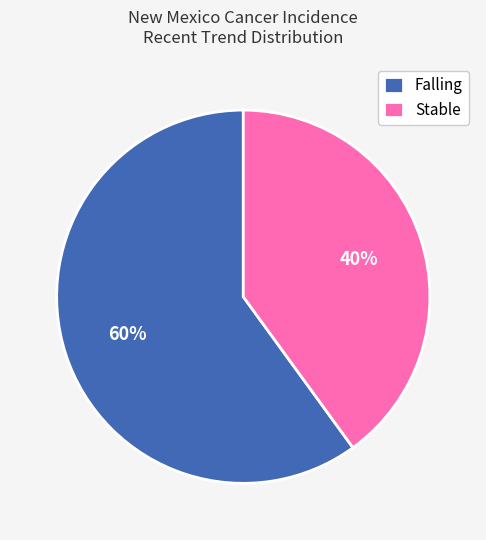

Which slice represents more than half of the pie?

Falling